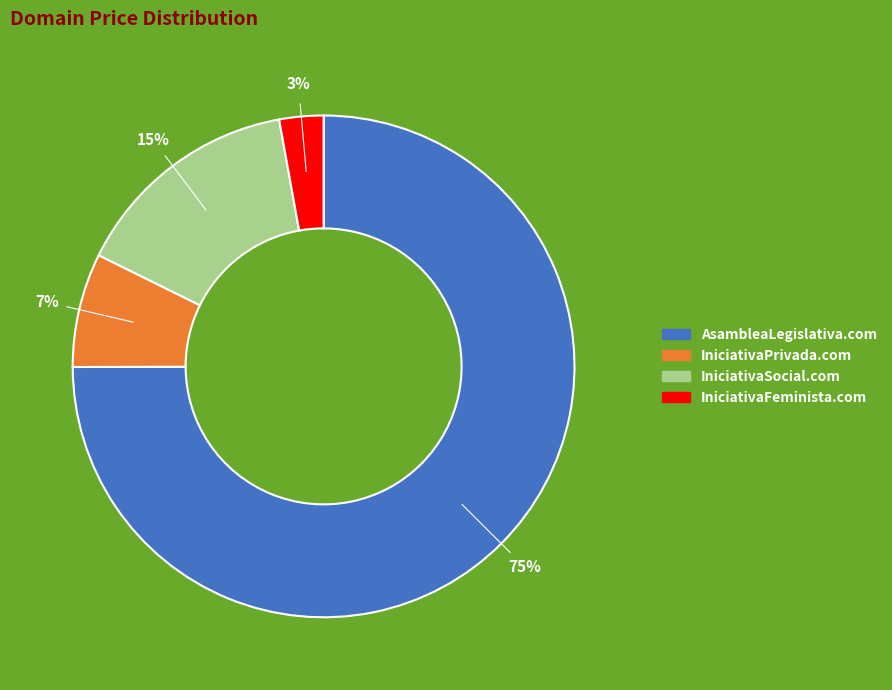

Which slice represents more than half of the pie?

AsambleaLegislativa.com